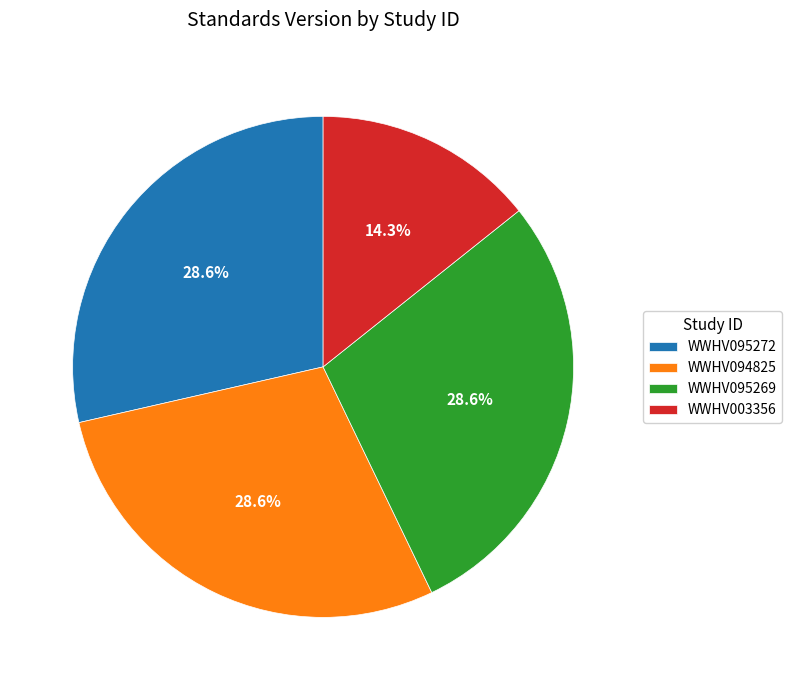

Does WWHV094825 represent more than half of the total?

No